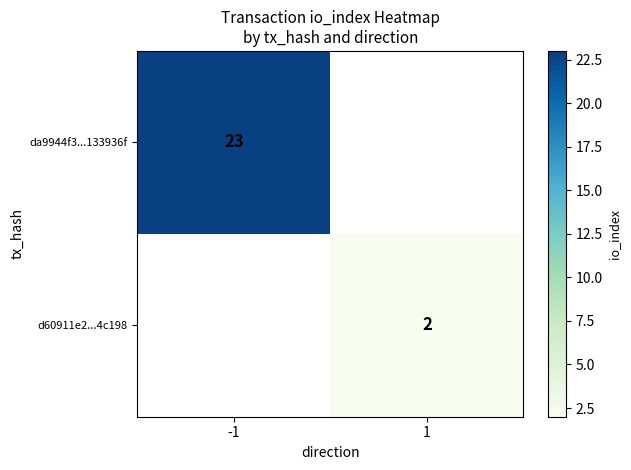

The value of da9944f3...133936f at -1 is 14.4. True or false?

False